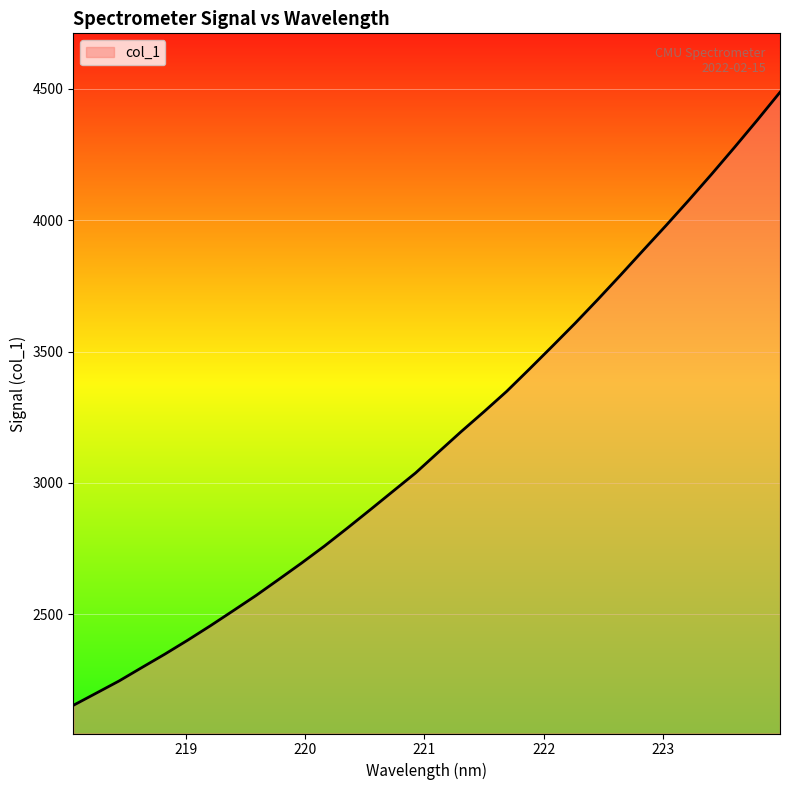

What is the average value?

3163.7